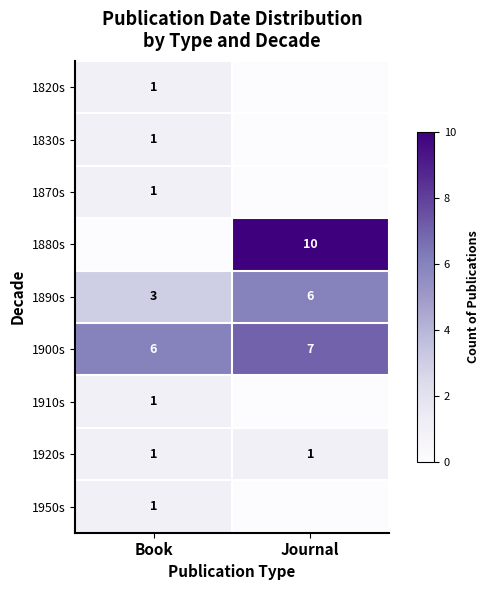

Rank the categories by 1900s value from lowest to highest.

Book, Journal